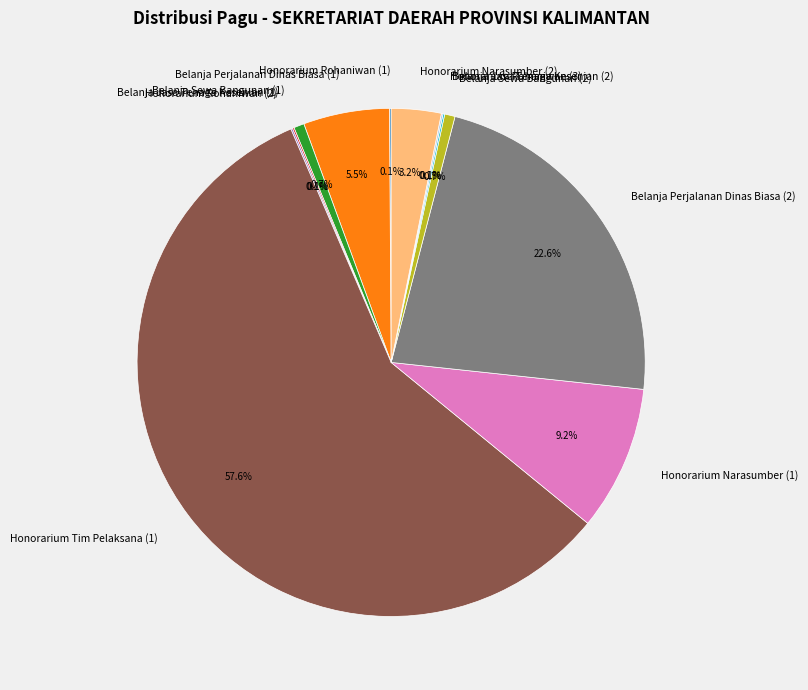

Which slice is the largest?

Honorarium Tim Pelaksana (1)